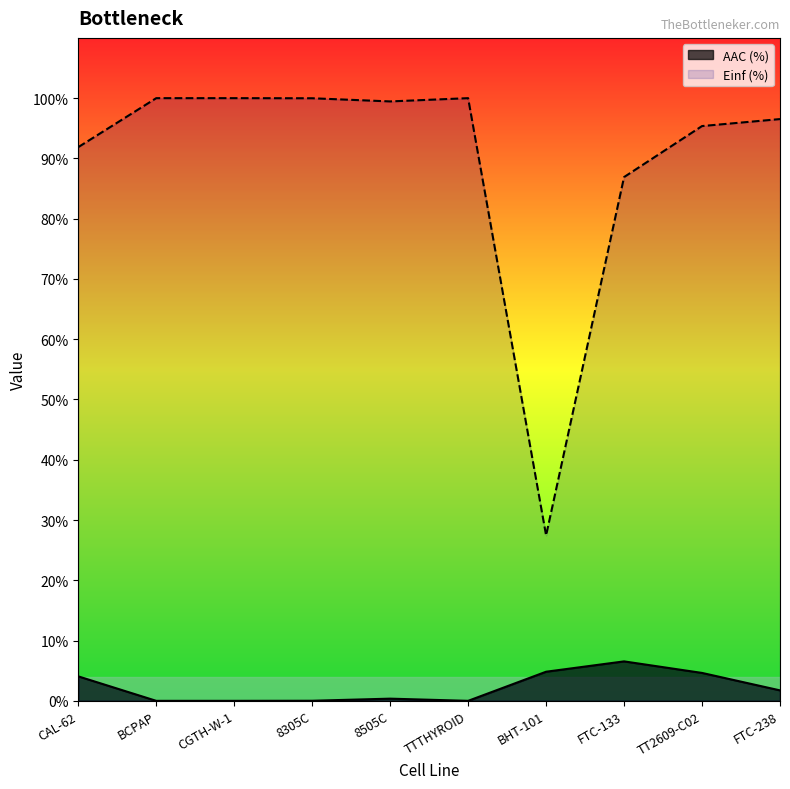

How many data points in Einf (%) are less than 99?

5